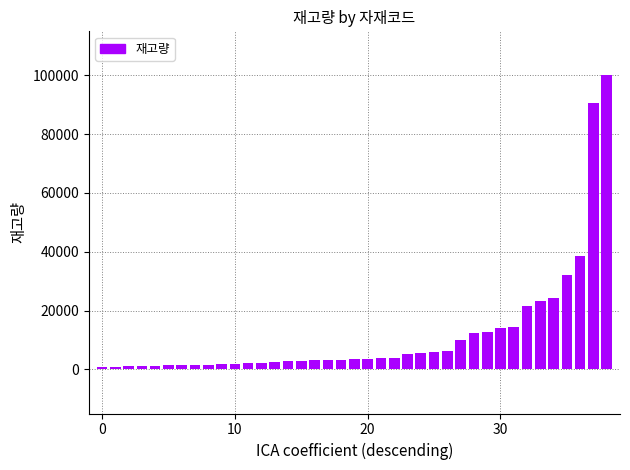

What is the maximum value shown in the chart?

99960